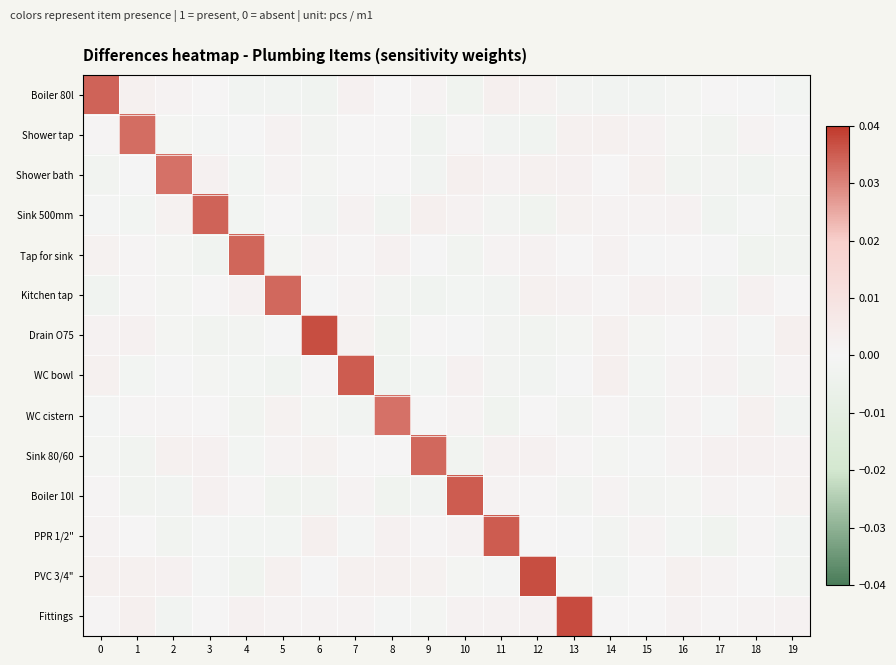

At how many categories does at least one series exceed 0?

20